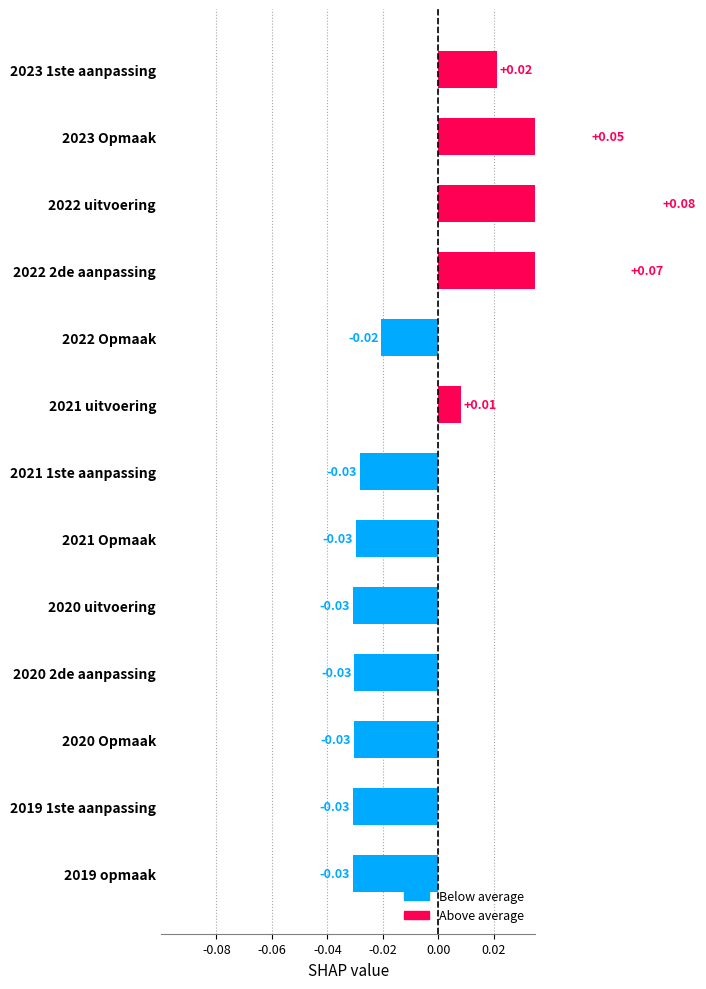

True or false: the data shows -0.0 at 2020 2de aanpassing.

True